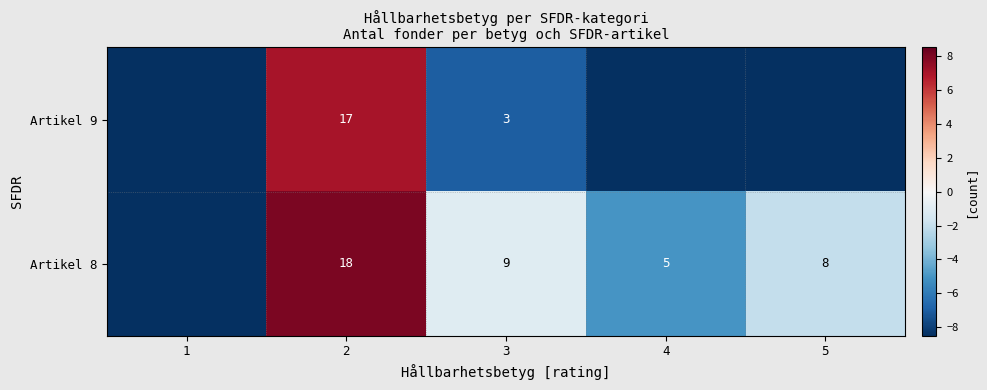

What is the total value across all series at 2?

35